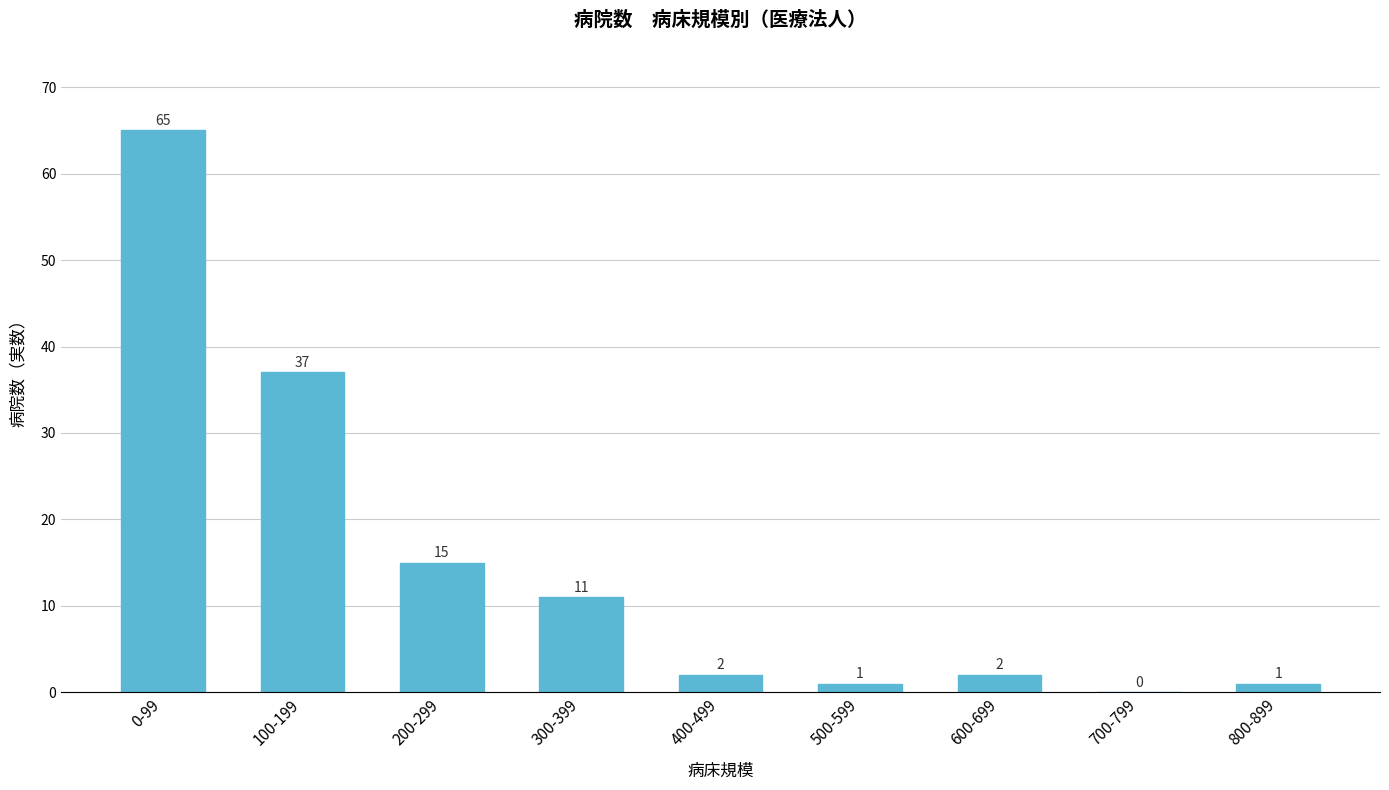

At which category does the chart reach its peak across all series?

0-99